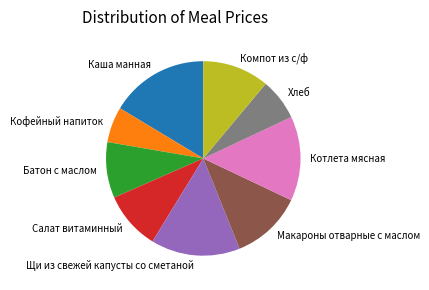

Count the number of slices in the pie.

9